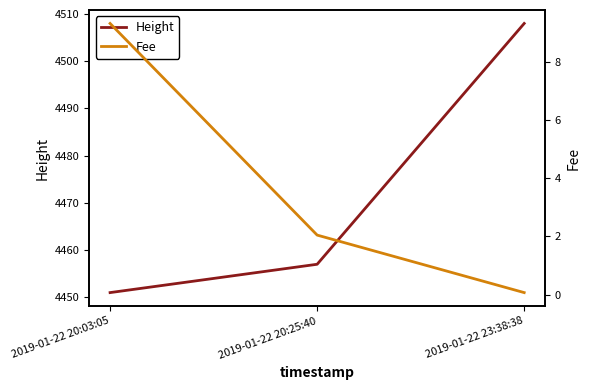

What is the sum of the Fee values at 2019-01-22 20:03:05 and 2019-01-22 23:38:38?

9.4